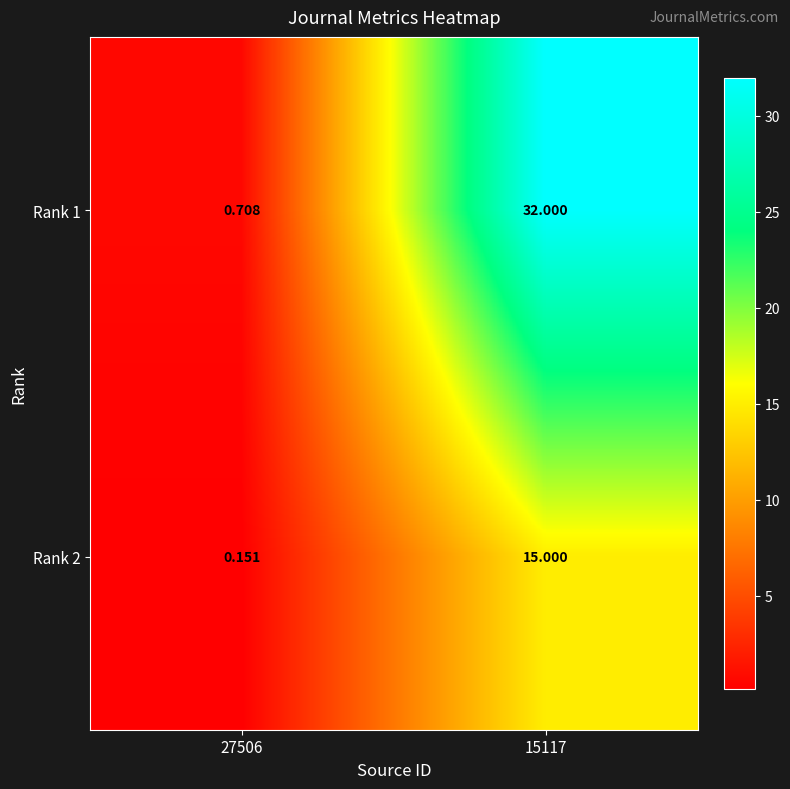

Is the value of Rank 2 at 15117 greater than the value of Rank 1 at 27506?

Yes